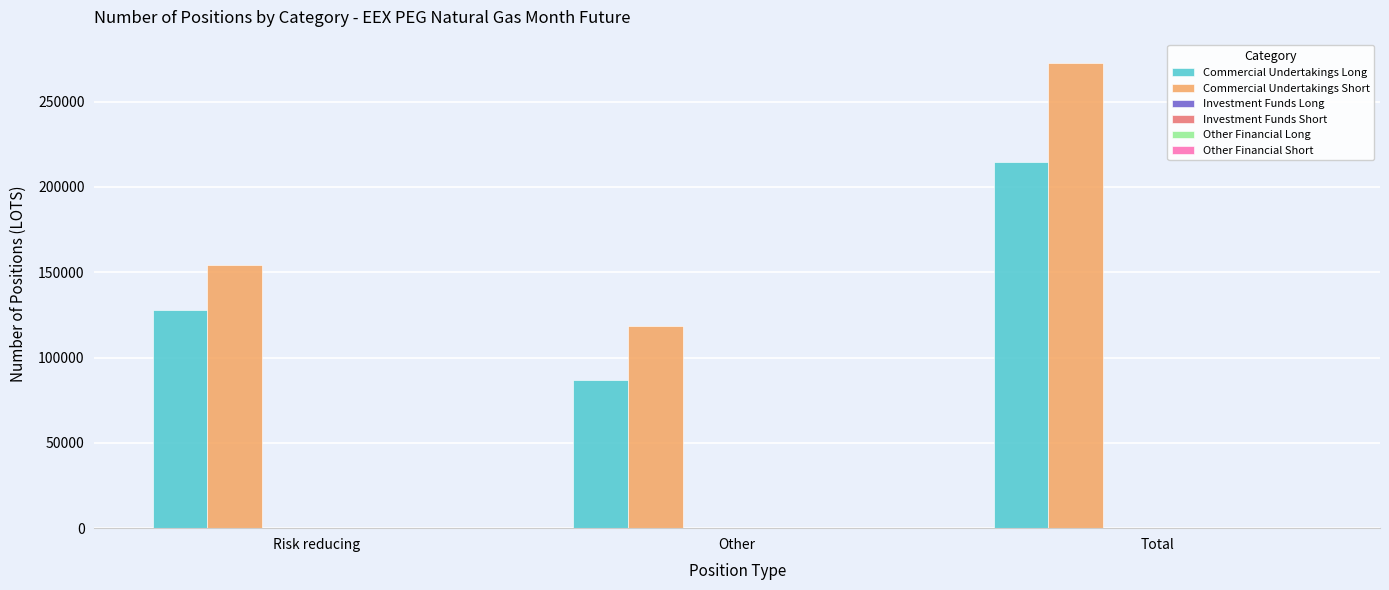

Rank the series by their average value, from lowest to highest.

Commercial Undertakings Long, Commercial Undertakings Short